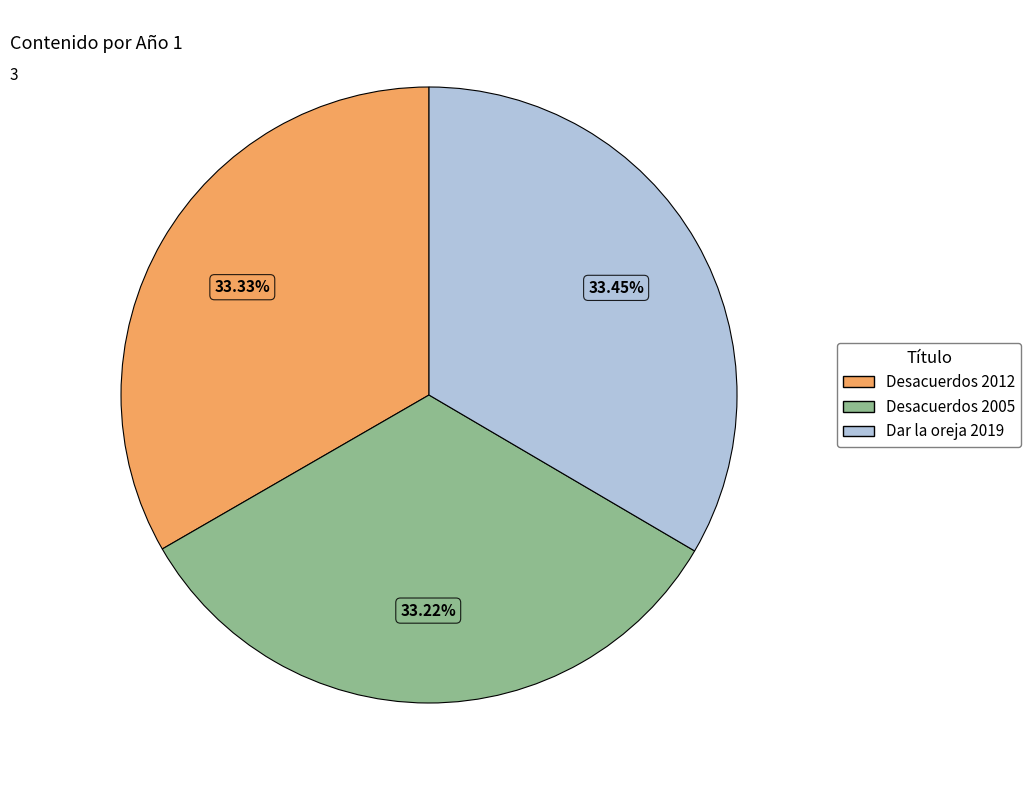

Is Desacuerdos 2005 the majority of the pie?

No